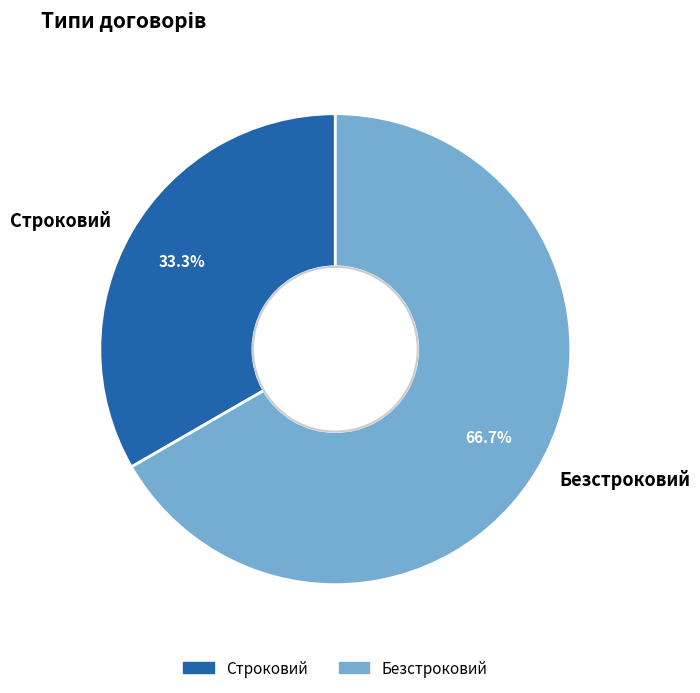

How many slices are in this pie chart?

2